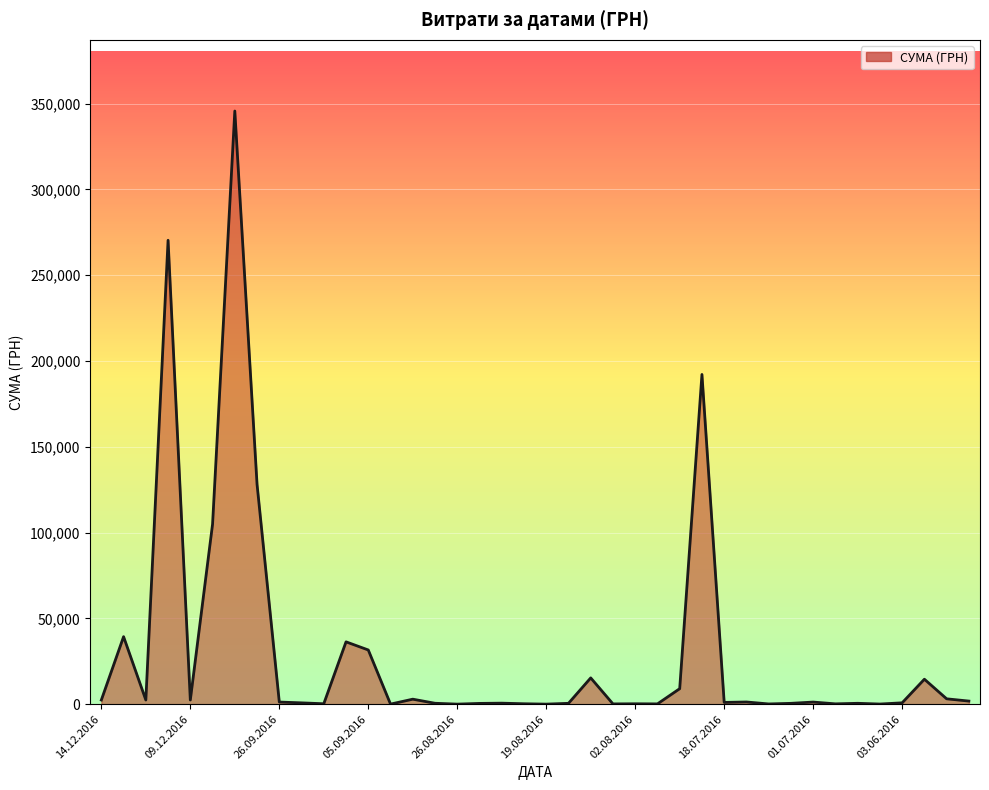

What is the greatest value displayed?

345674.9